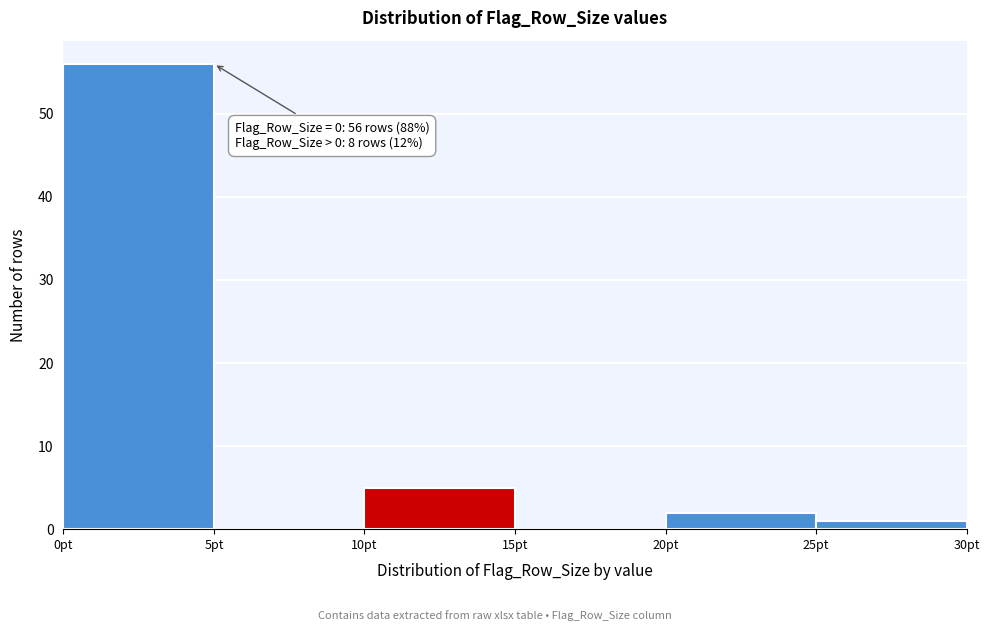

Which range on the x-axis has the tallest bar?

0 to 5